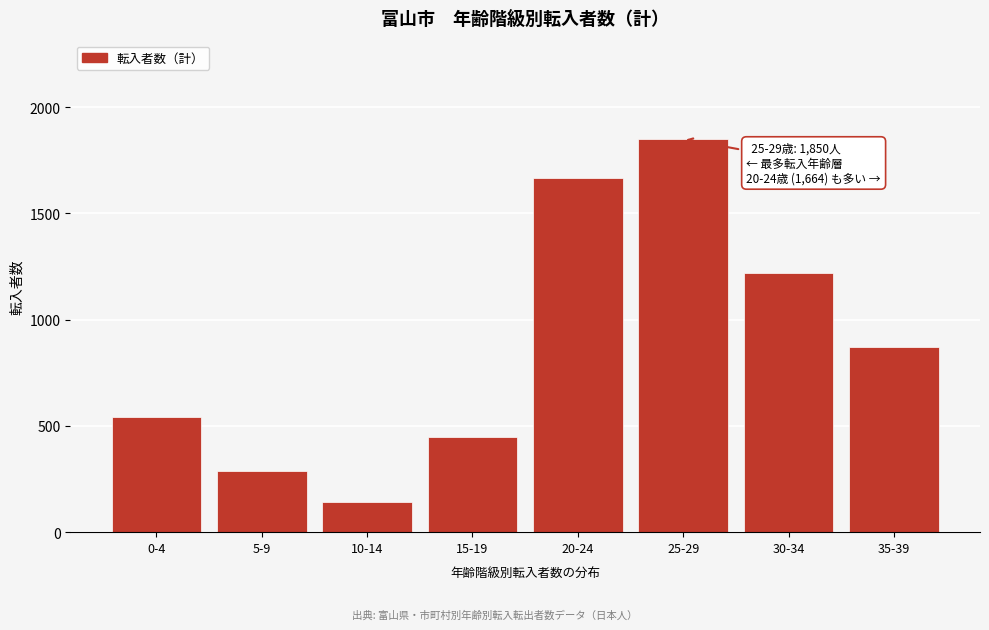

Reading left to right, extract all data points from this chart.

0-4=542	5-9=288	10-14=144	15-19=448	20-24=1664	25-29=1850	30-34=1219	35-39=869